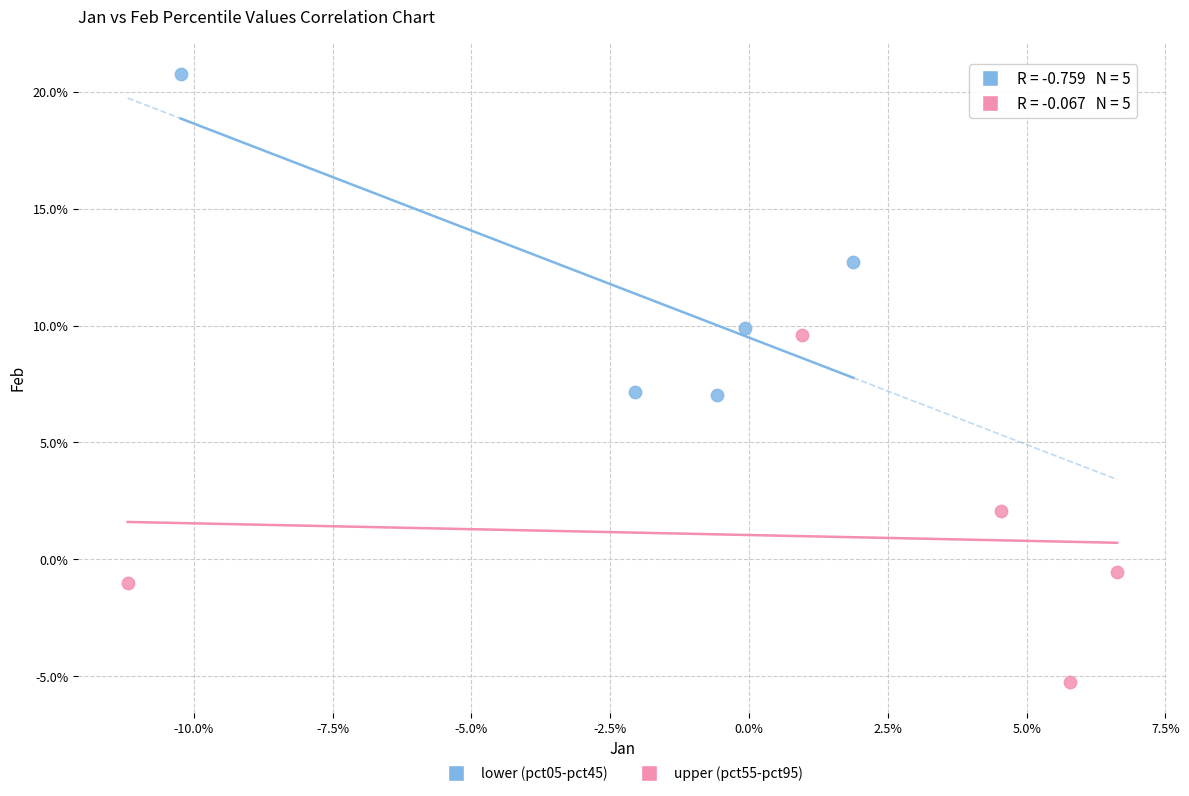

What are all the series names shown in the legend?

lower (pct05-pct45), upper (pct55-pct95)